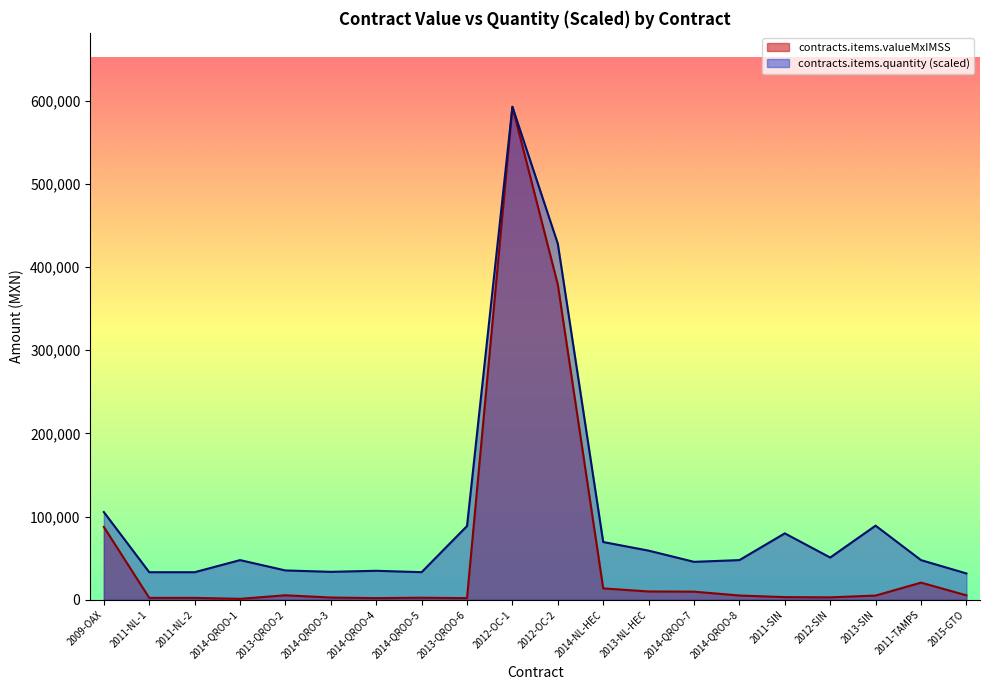

What position from the right is 2011-NL-2?

18